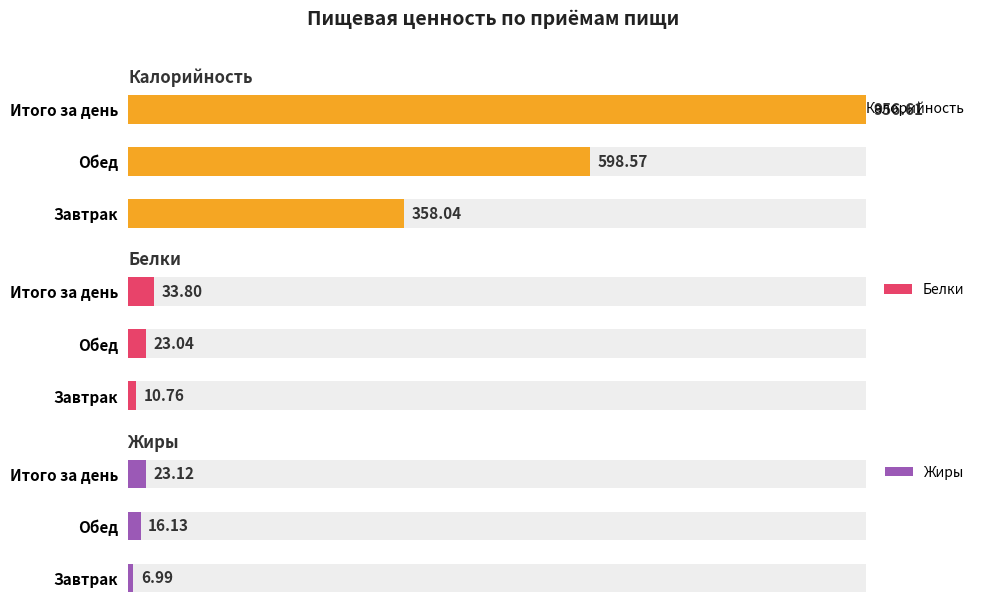

Reading left to right, transcribe all the data shown in this chart.

Калорийность: 358.0	598.6	956.6
Белки: 10.8	23.0	33.8
Жиры: 7.0	16.1	23.1